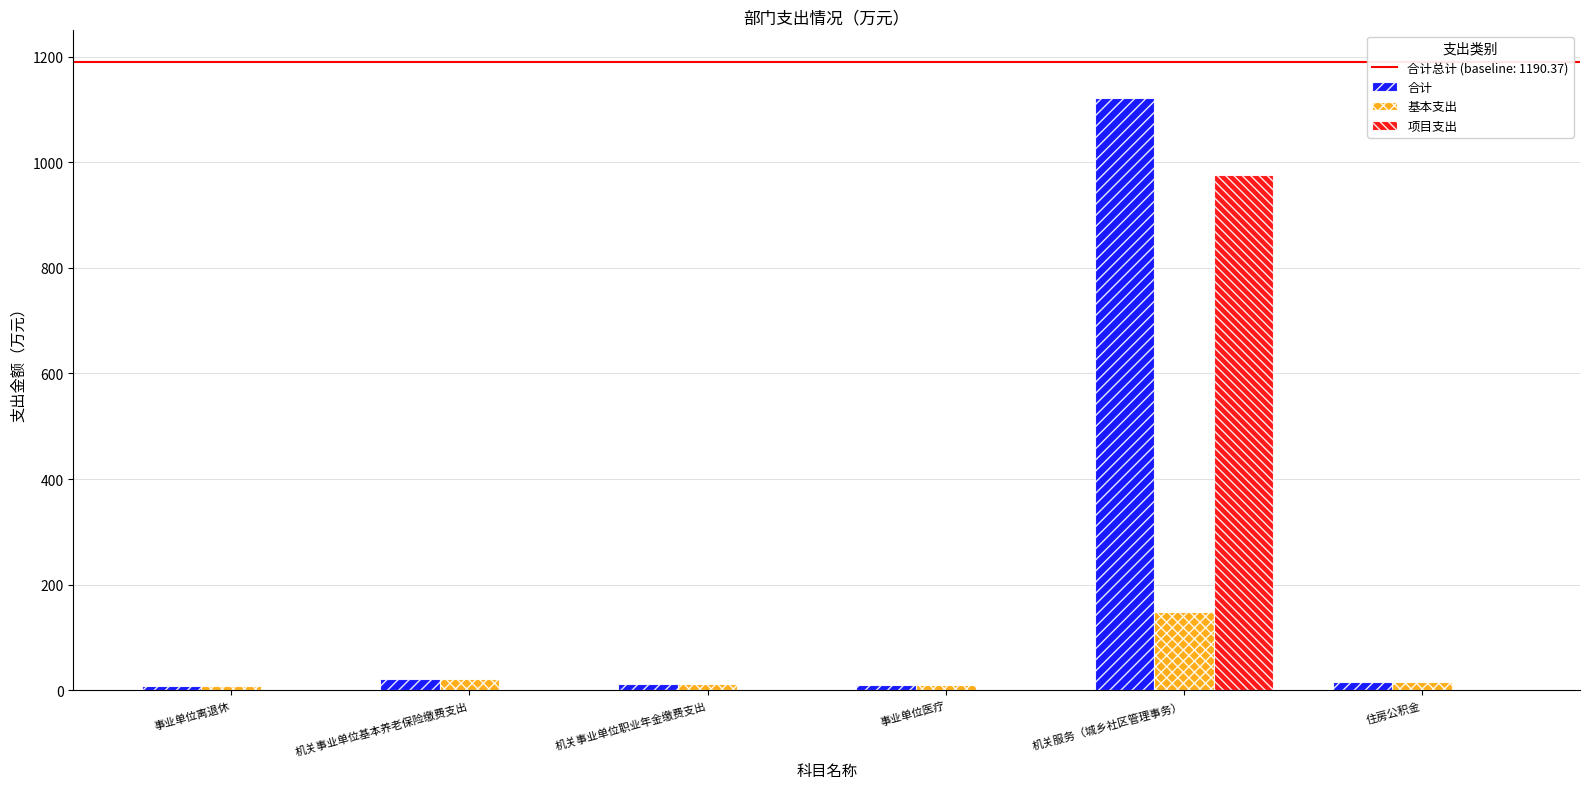

At which label does 基本支出 reach its peak?

机关服务（城乡社区管理事务）